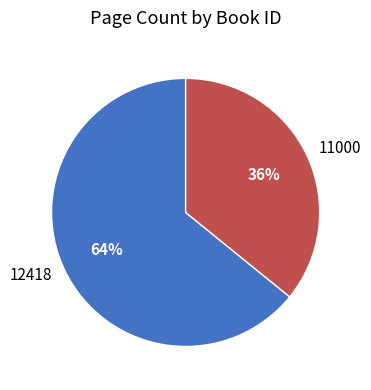

To the nearest percent, what percentage of the pie is 12418?

64%